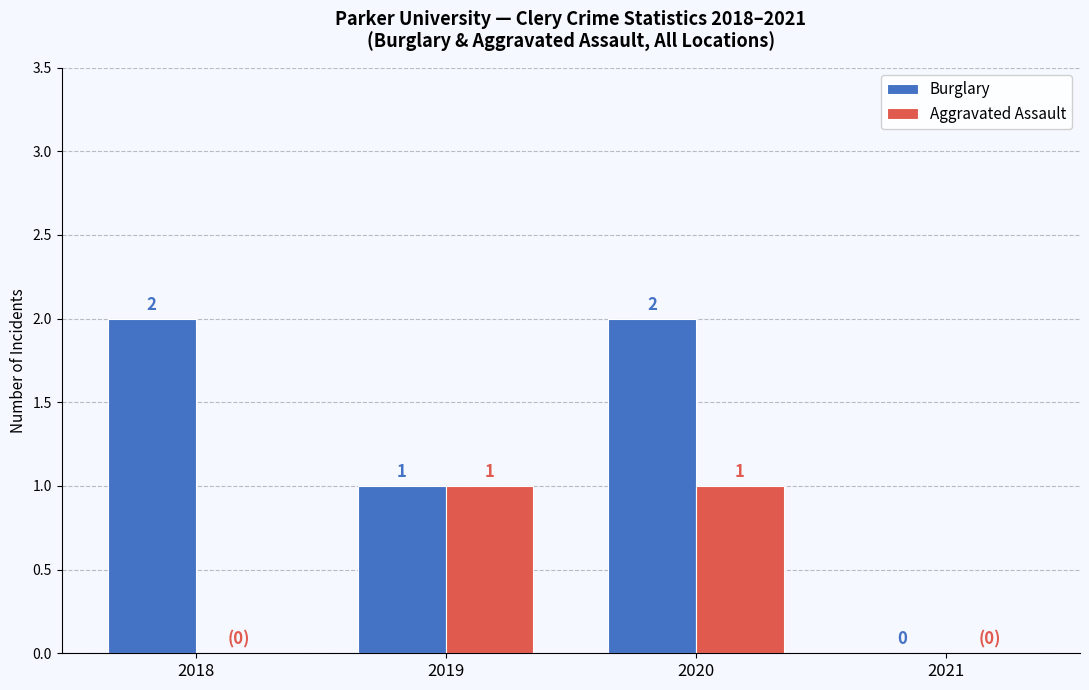

Which series has the largest range (max minus min)?

Burglary